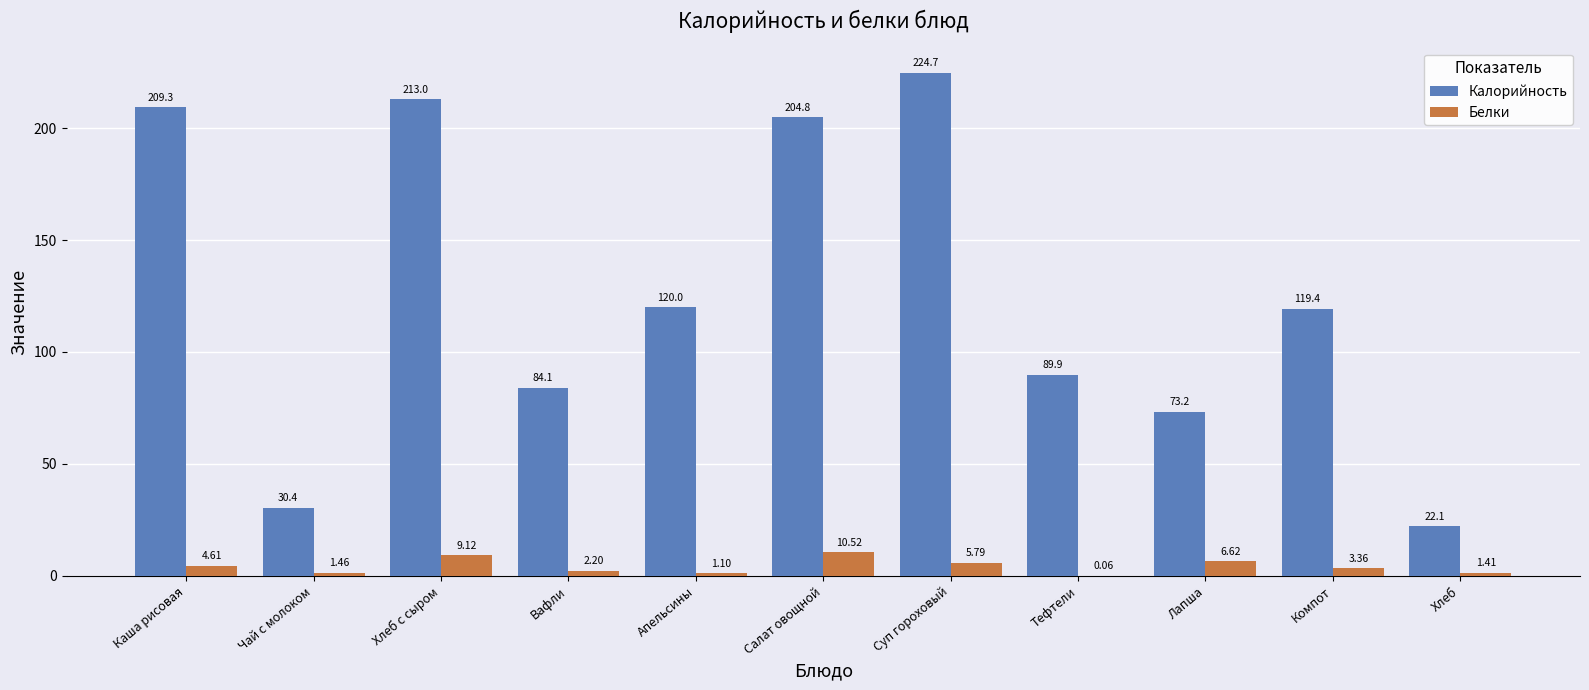

What is the total value across all series at Чай с молоком?

31.9